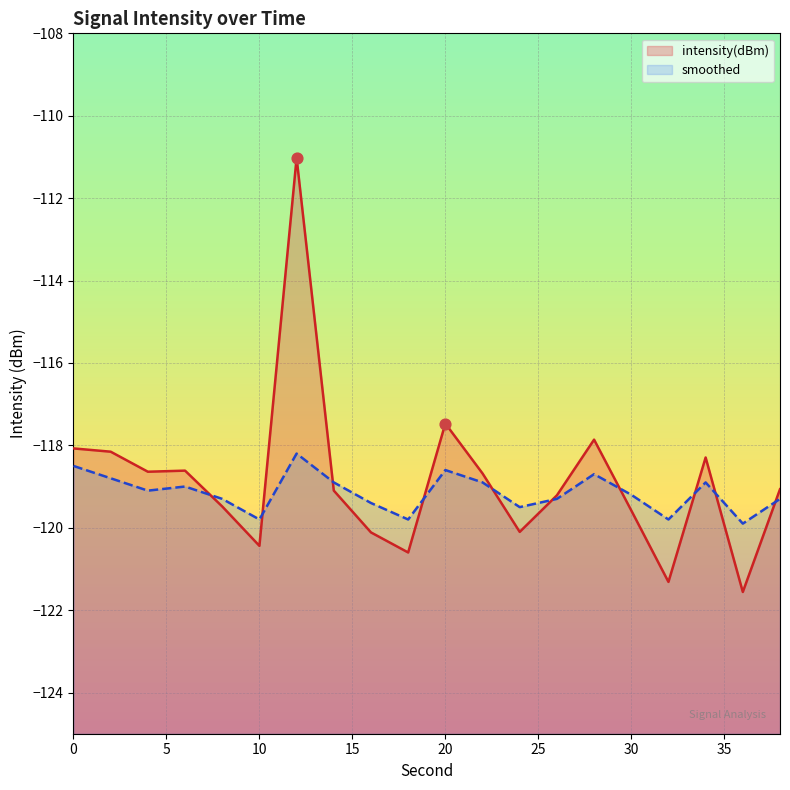

At how many categories does at least one series exceed -116?

1